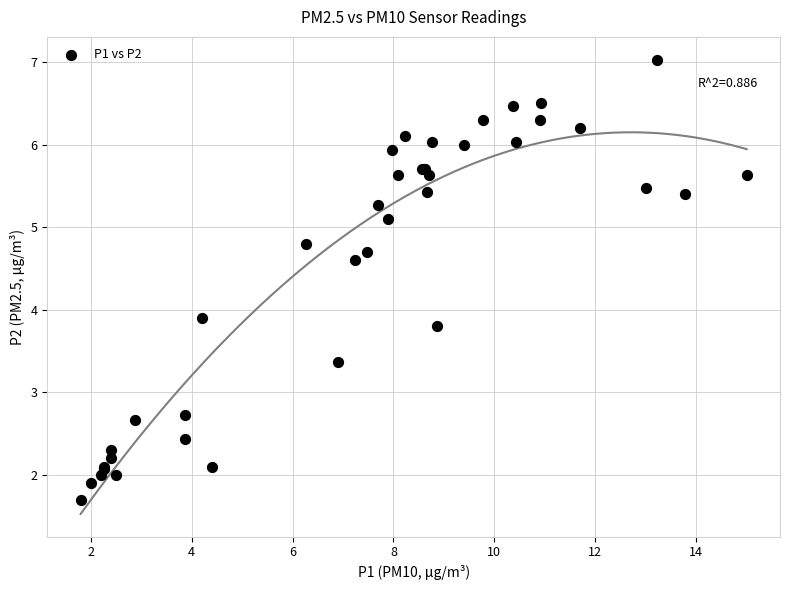

What Y value in the scatter plot is closest to 4?

3.9